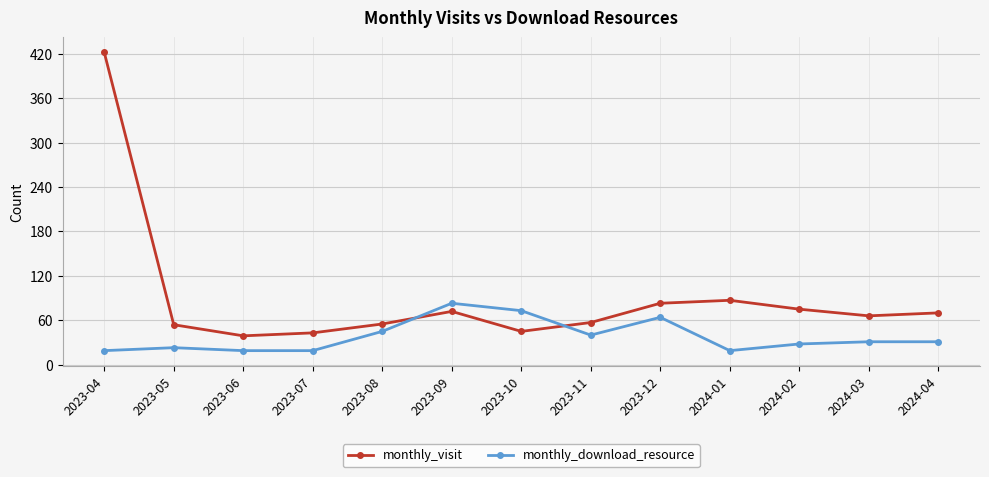

Between which two adjacent categories do monthly_download_resource and monthly_visit first intersect?

2023-08 and 2023-09